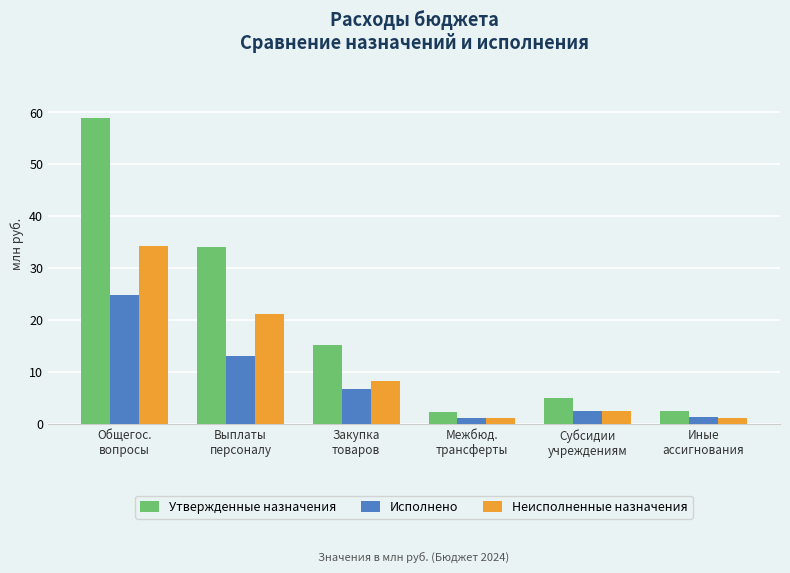

Which label corresponds to the largest value in the chart?

Общегос.
вопросы